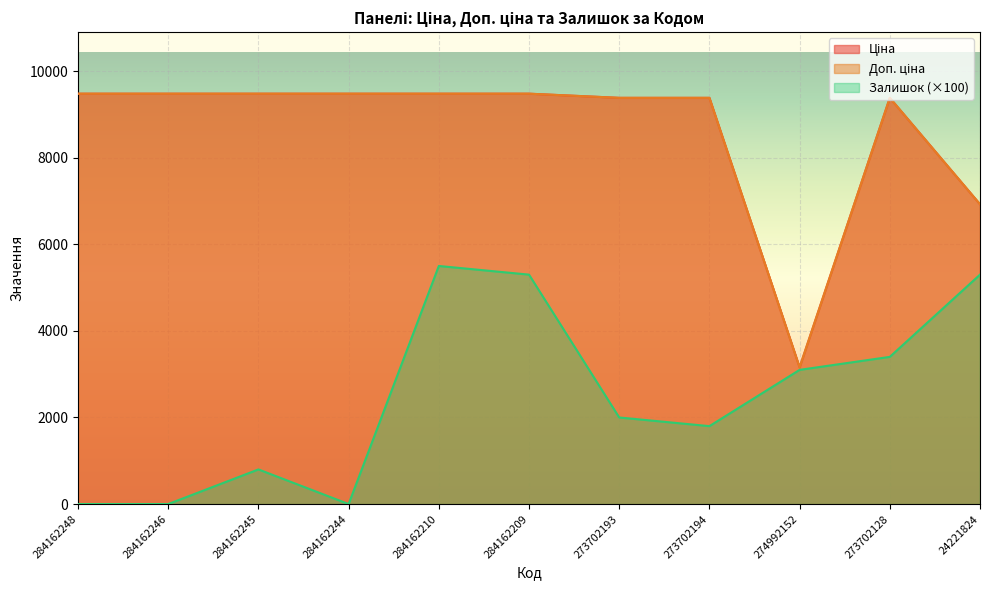

At which label does Доп. ціна reach its minimum?

274992152